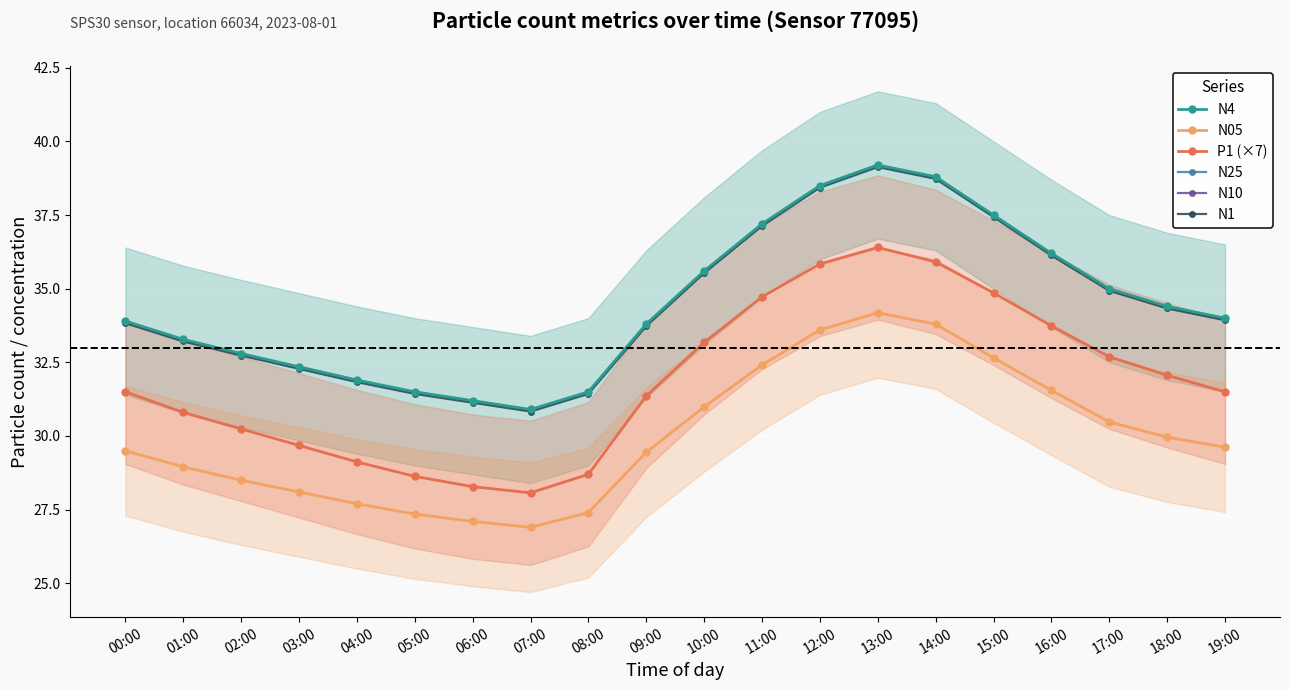

At which label does P1 (×7) first exceed 31?

00:00